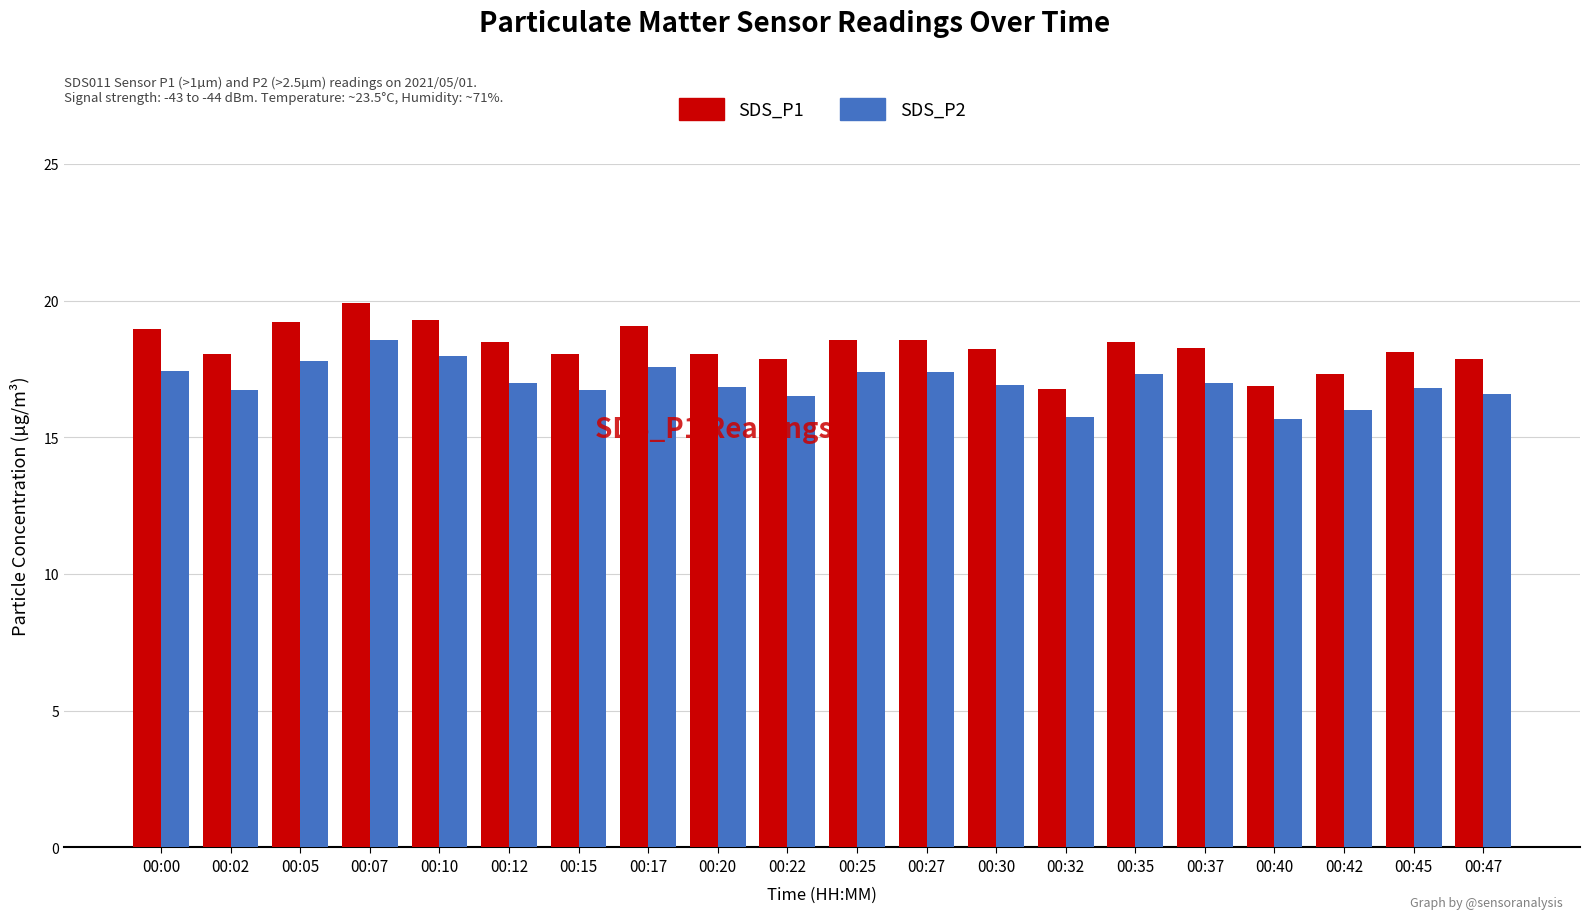

Which series has the largest range (max minus min)?

SDS_P1